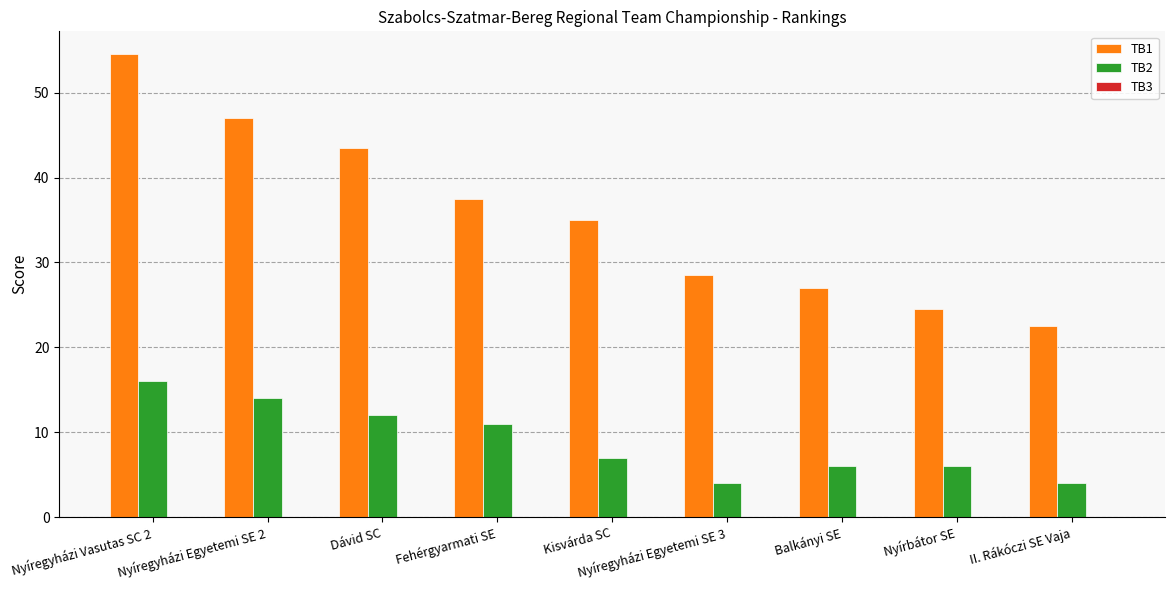

Which category has the highest value across all series?

Nyíregyházi Vasutas SC 2